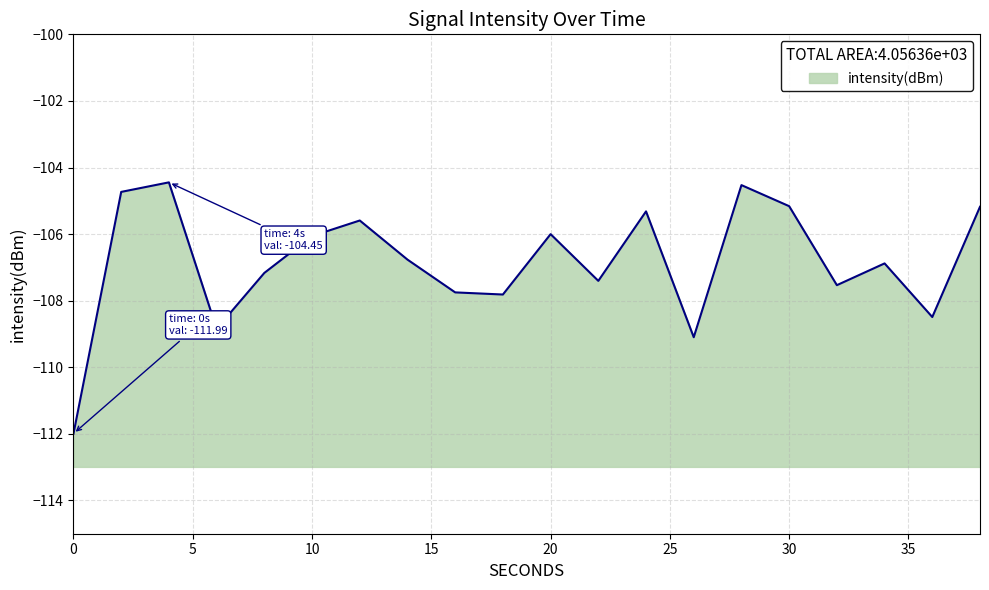

Rank the categories by value from highest to lowest.

4, 28, 2, 30, 38, 24, 12, 20, 10, 14, 34, 8, 22, 32, 16, 18, 36, 6, 26, 0